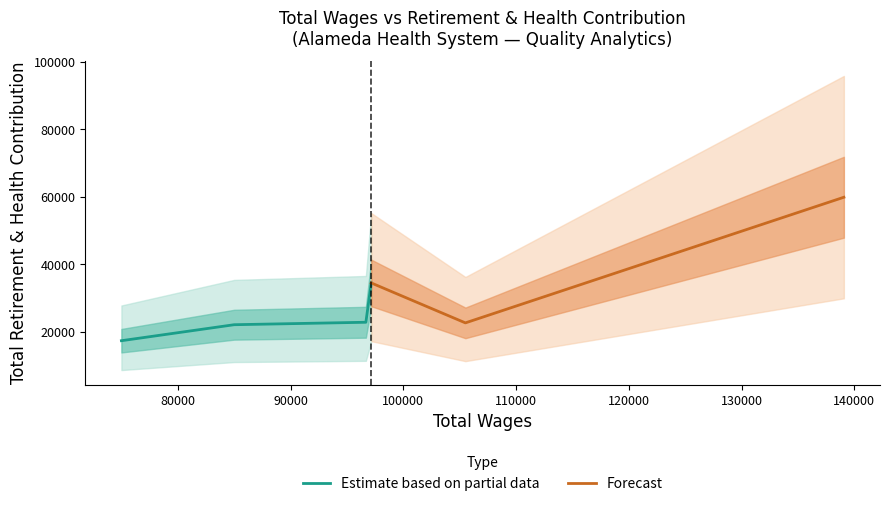

True or false: Estimate based on partial data has more than 2 points higher than both neighbors.

False